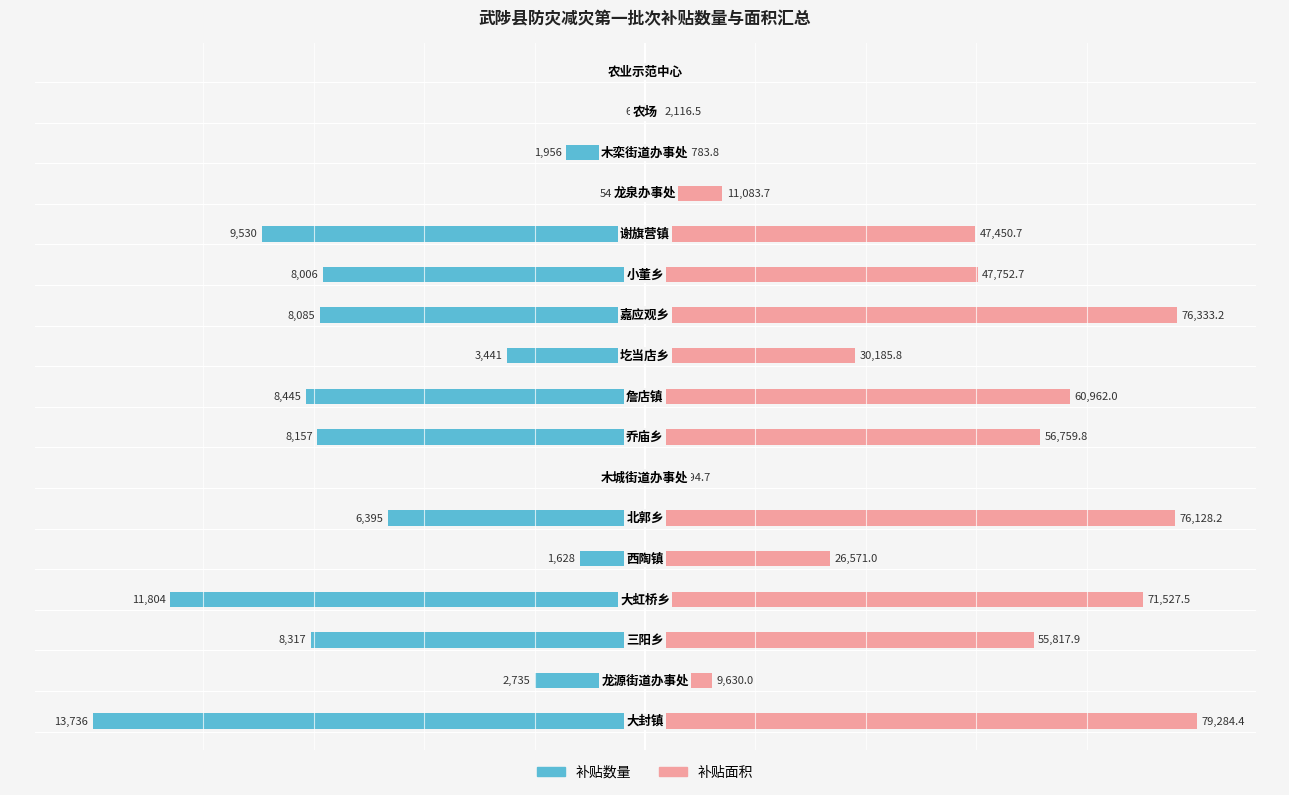

Which series has the largest total across all categories?

补贴面积